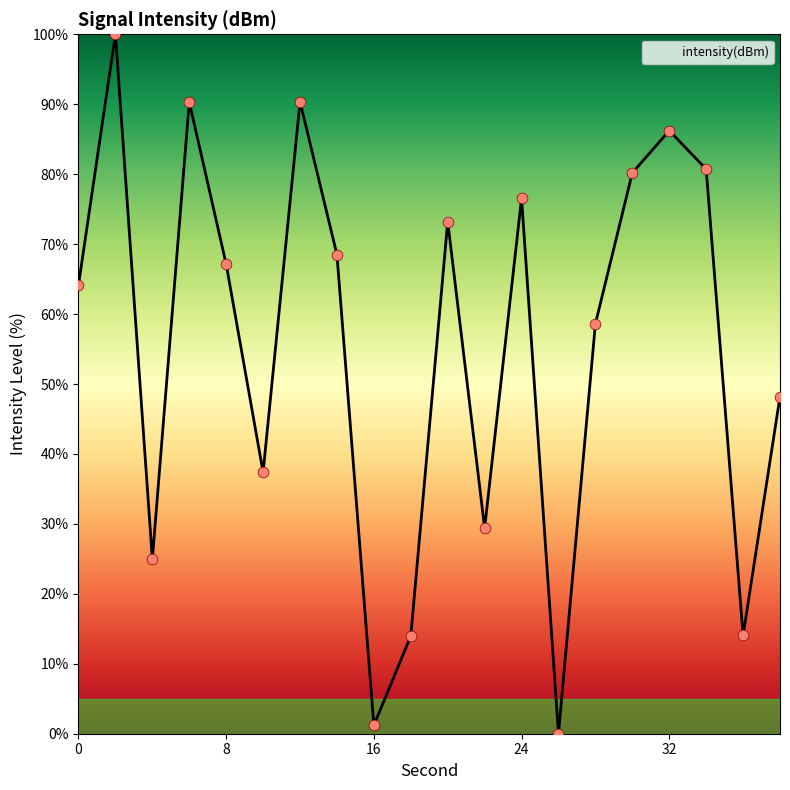

What is the greatest value displayed?

100.0